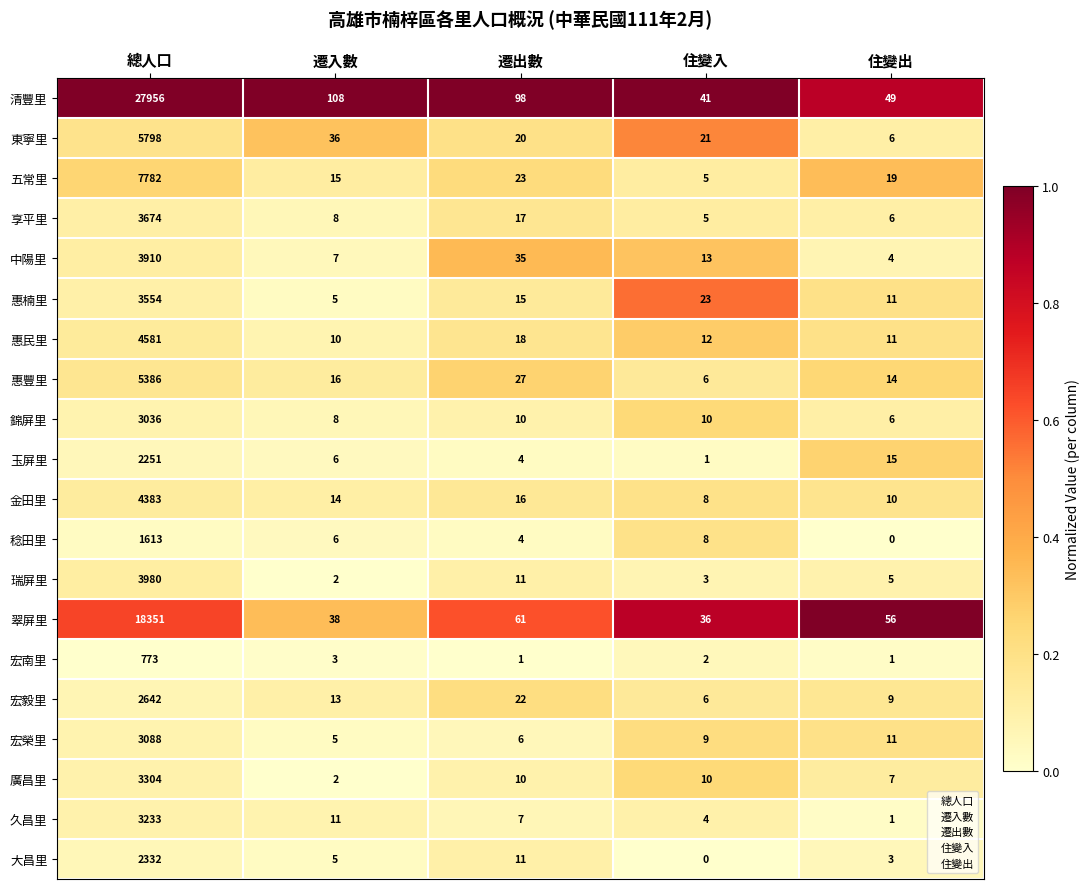

What is the difference between the 享平里 values at 遷入數 and 住變入?

3